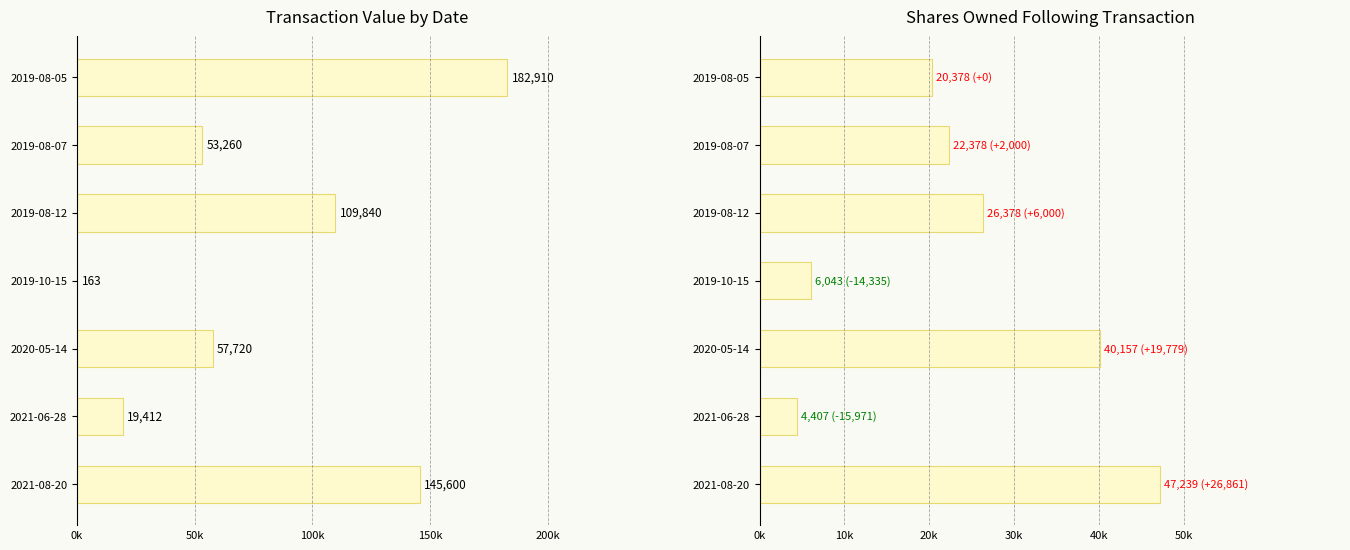

Which series has the widest spread of values?

transactionValue